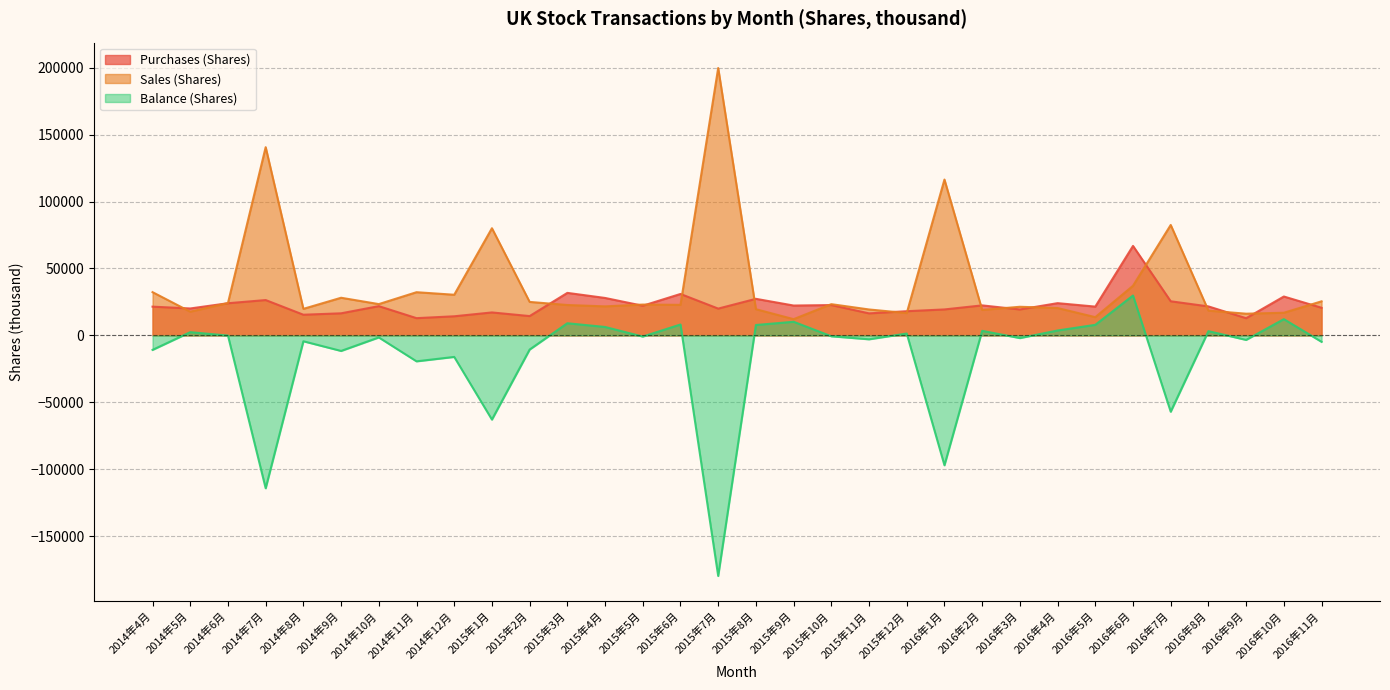

At which category does the chart reach its peak across all series?

2015年7月